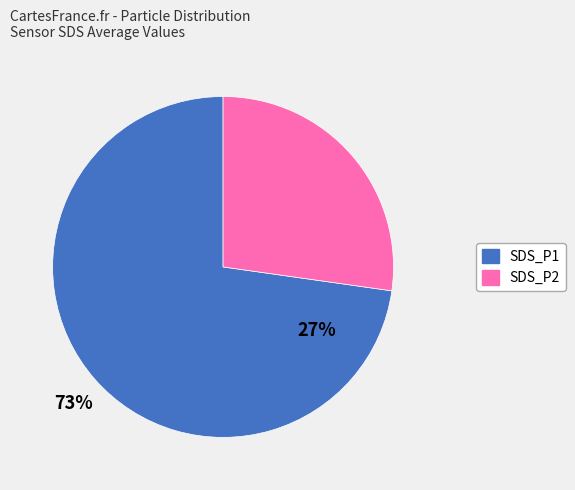

Does SDS_P1 account for over 50% of the chart?

Yes